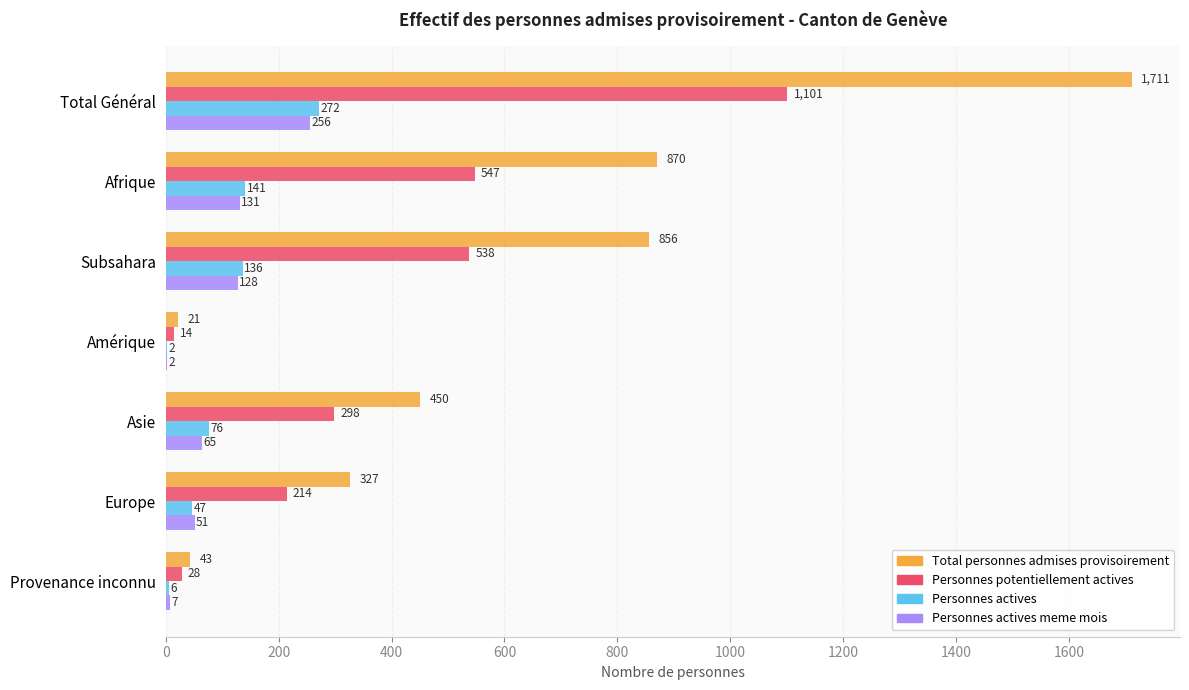

Is the value of Personnes actives meme mois at Provenance inconnu greater than the value of Personnes actives at Subsahara?

No